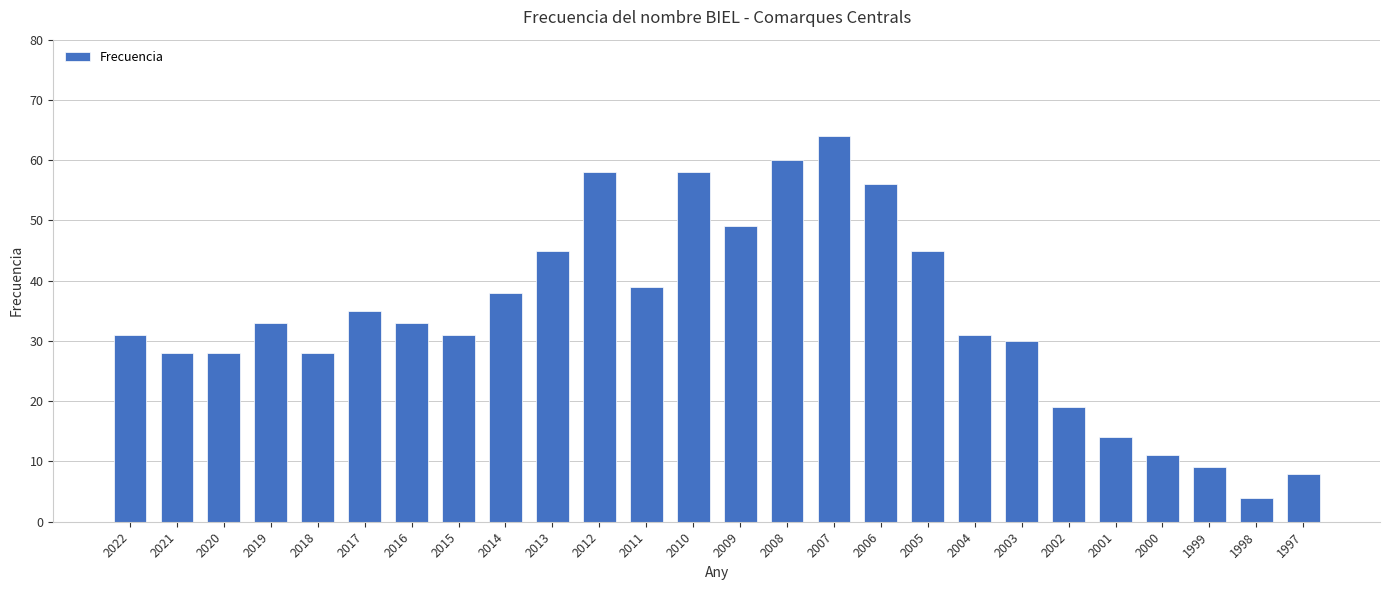

What is the difference between the values at 2017 and 2011?

4